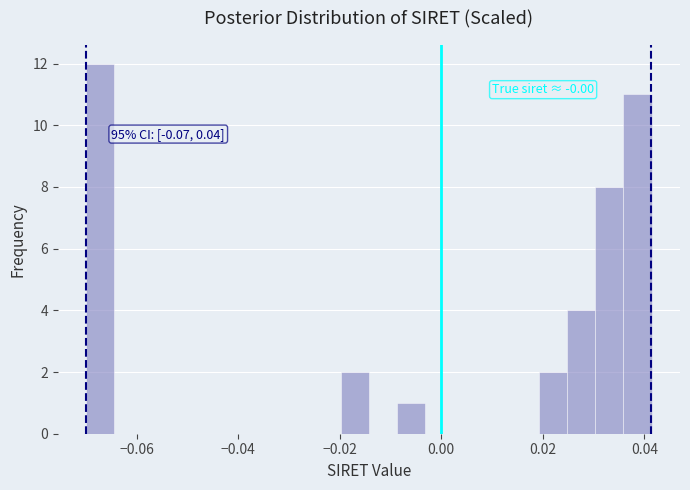

Read against the x-axis, roughly where is the centre of the tallest bar?

-0.068